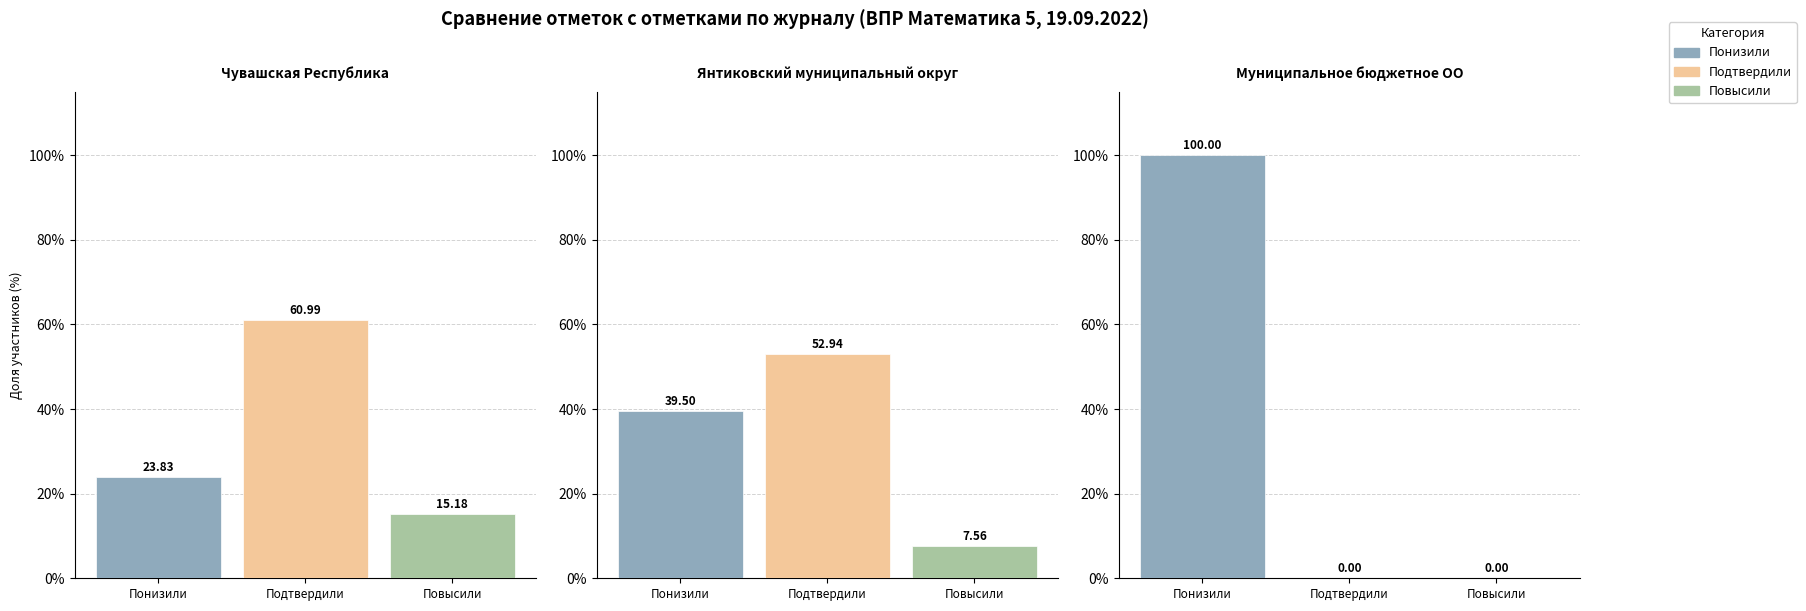

How many bars are there in total?

9